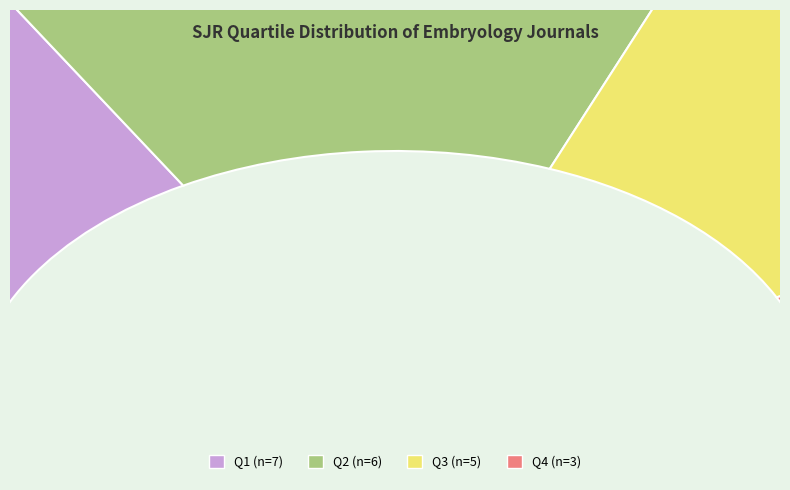

Does Q1 account for over 50% of the chart?

No